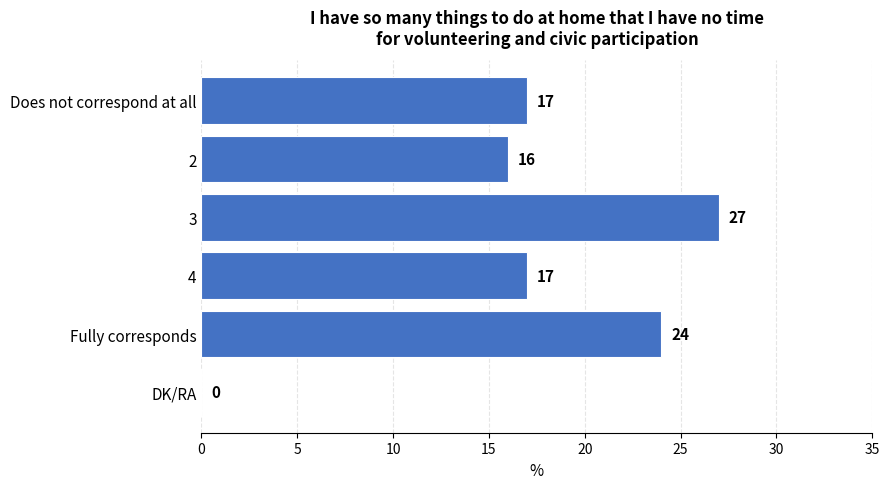

Count the number of data series in this chart.

1